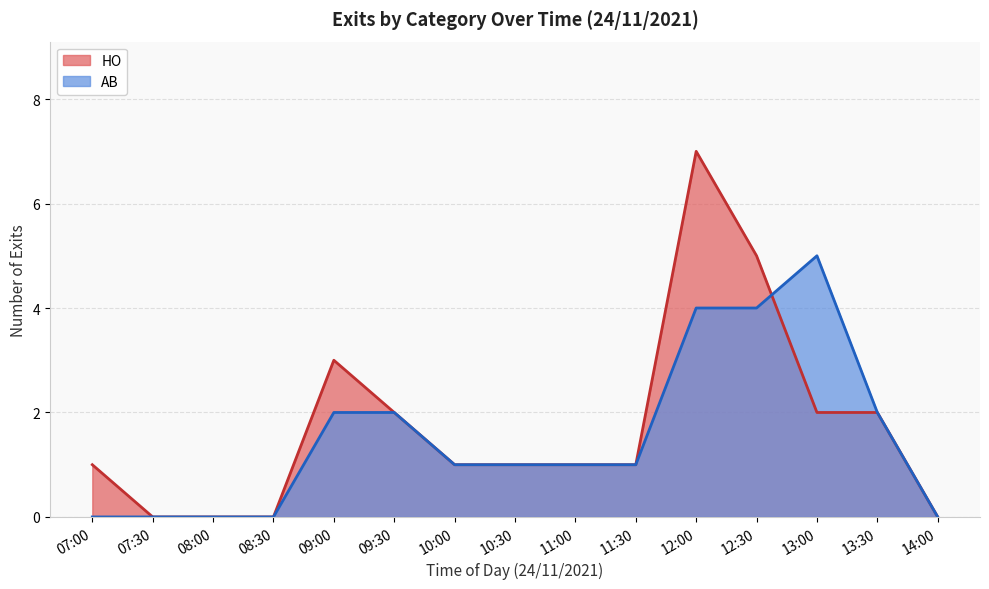

Which has a higher value, 07:00 or 13:00?

13:00